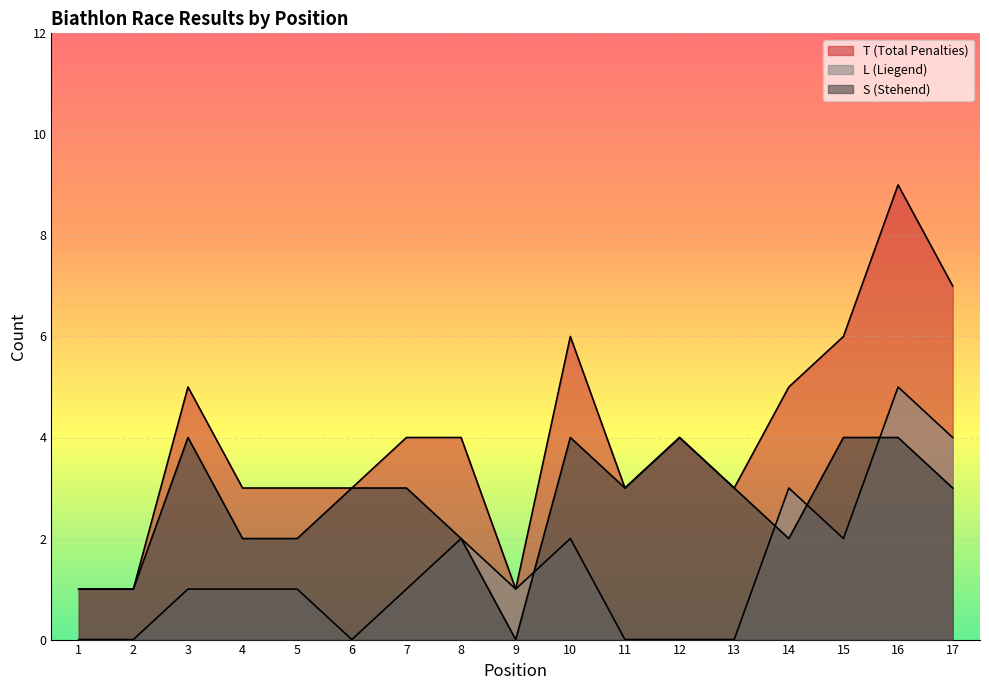

How many values in the T (Total Penalties) series exceed 4?

6